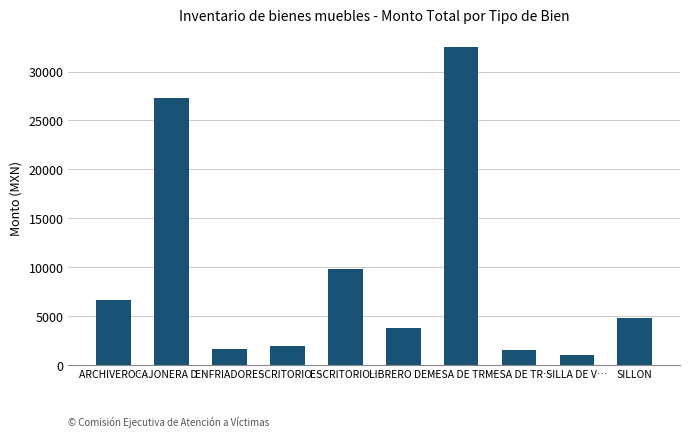

Are the bars horizontal?

No